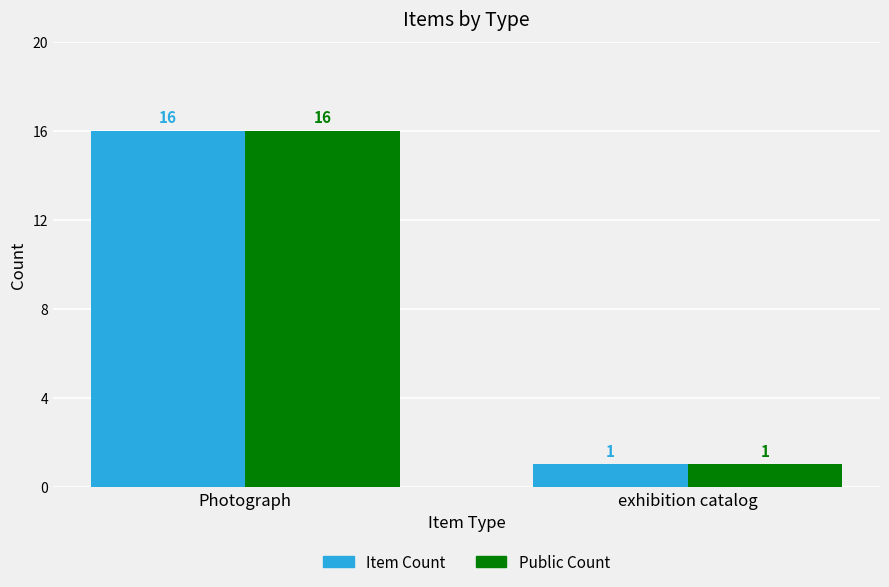

Reading left to right, extract all data points from this chart.

Item Count: 16	1
Public Count: 16	1